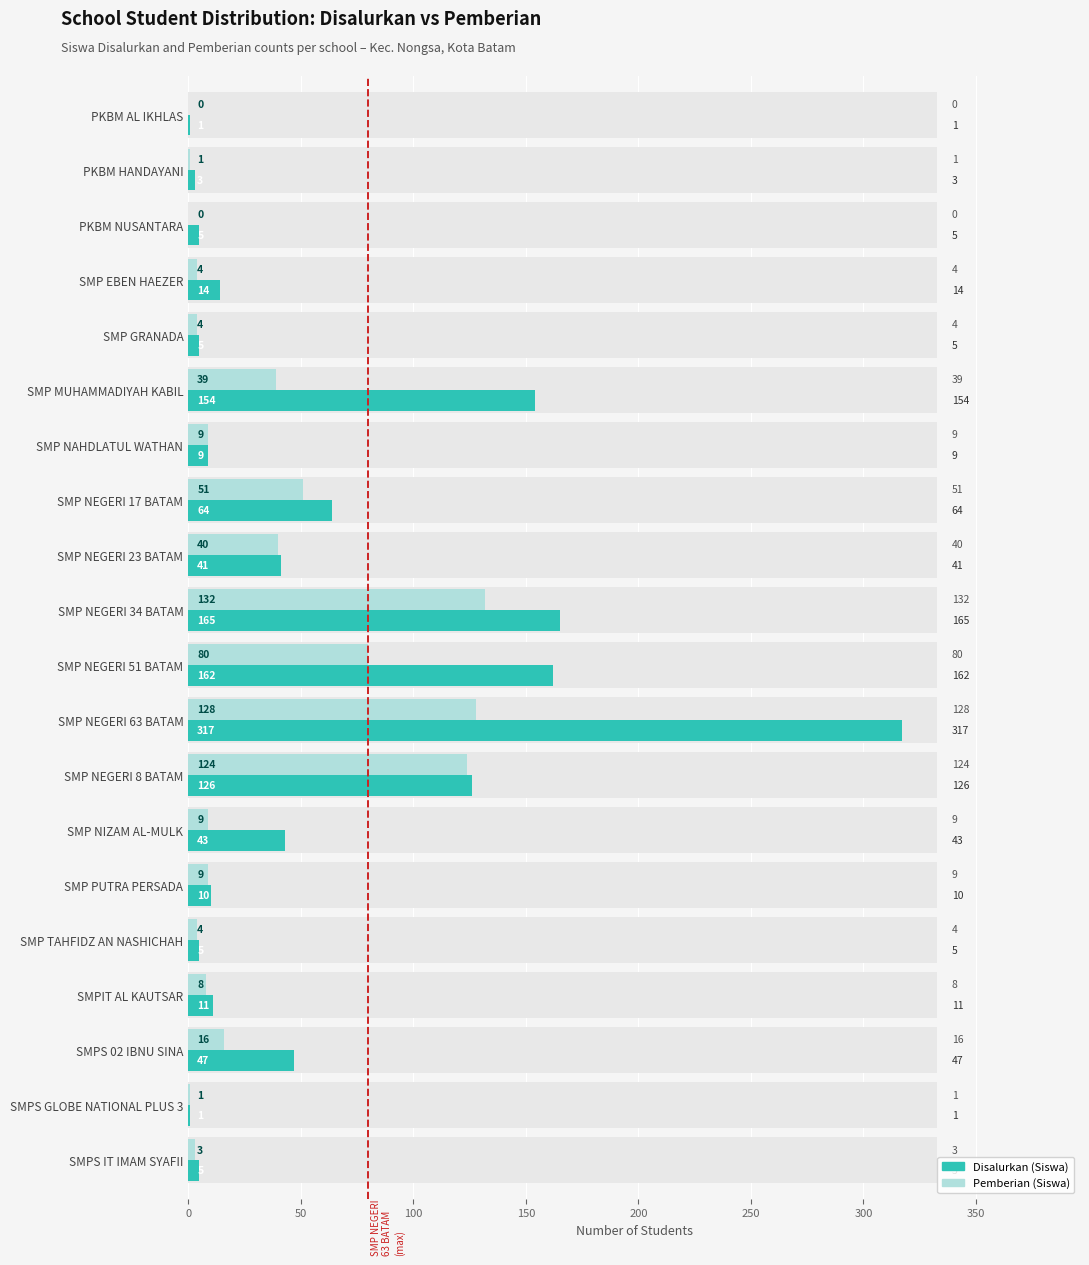

Reading right to left, list all the values displayed in this chart.

Disalurkan (Siswa): 5	1	47	11	5	10	43	126	317	162	165	41	64	9	154	5	14	5	3	1
Pemberian (Siswa): 3	1	16	8	4	9	9	124	128	80	132	40	51	9	39	4	4	0	1	0